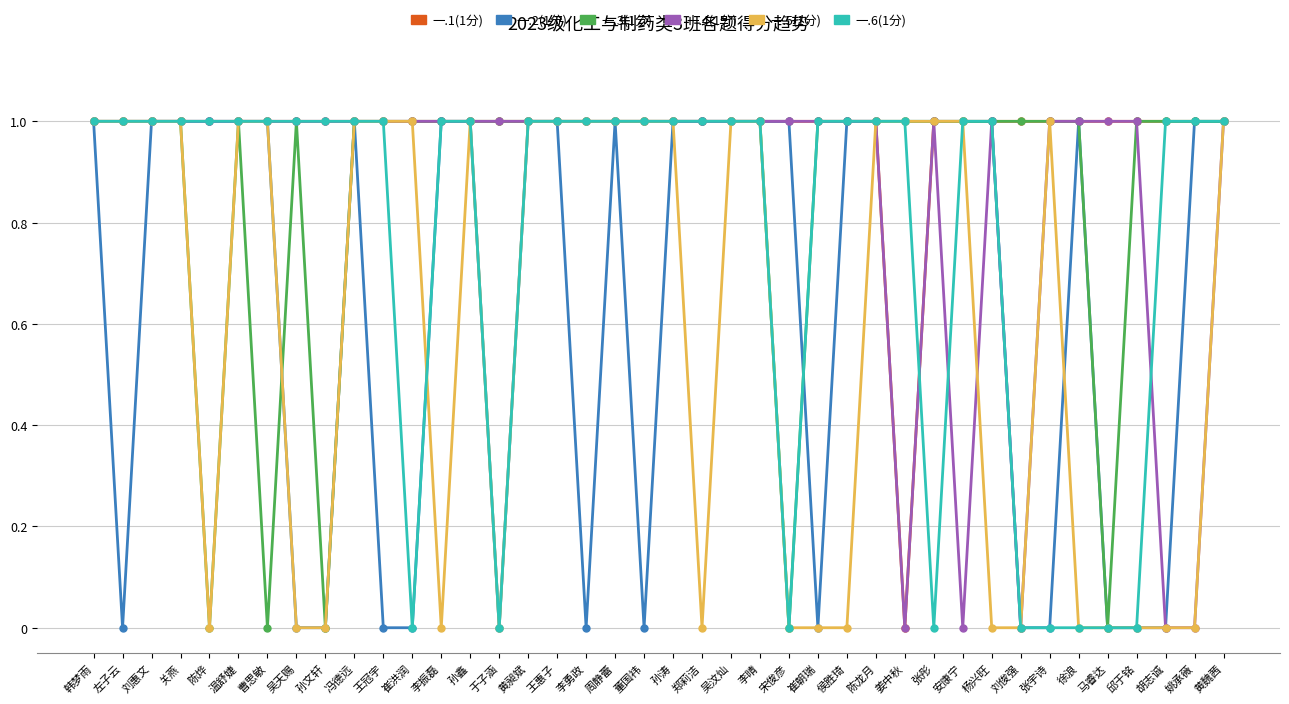

What position from the left is 崔朝瑞?

26